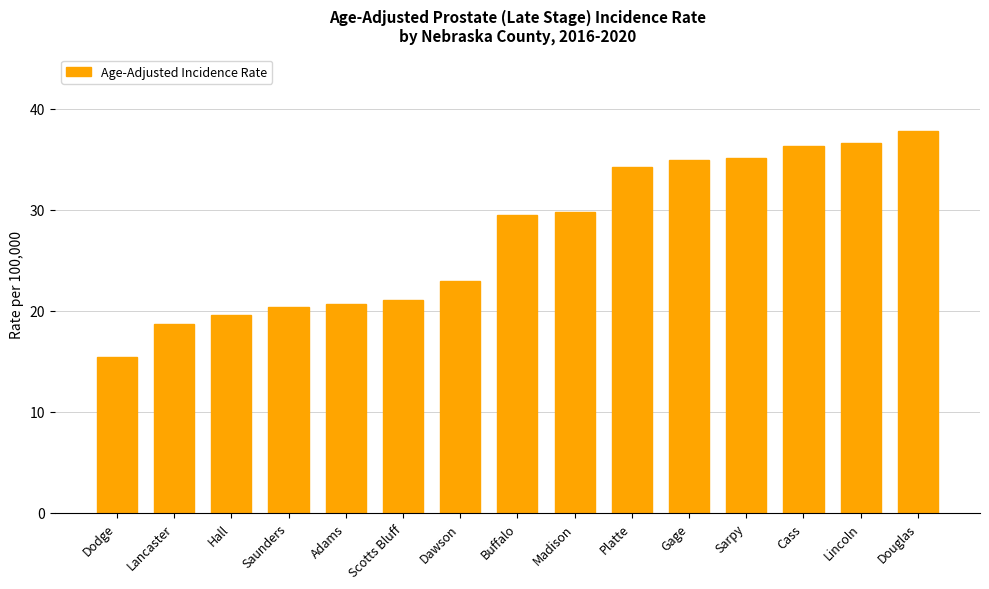

What is the approximate value at Lincoln?

36.6